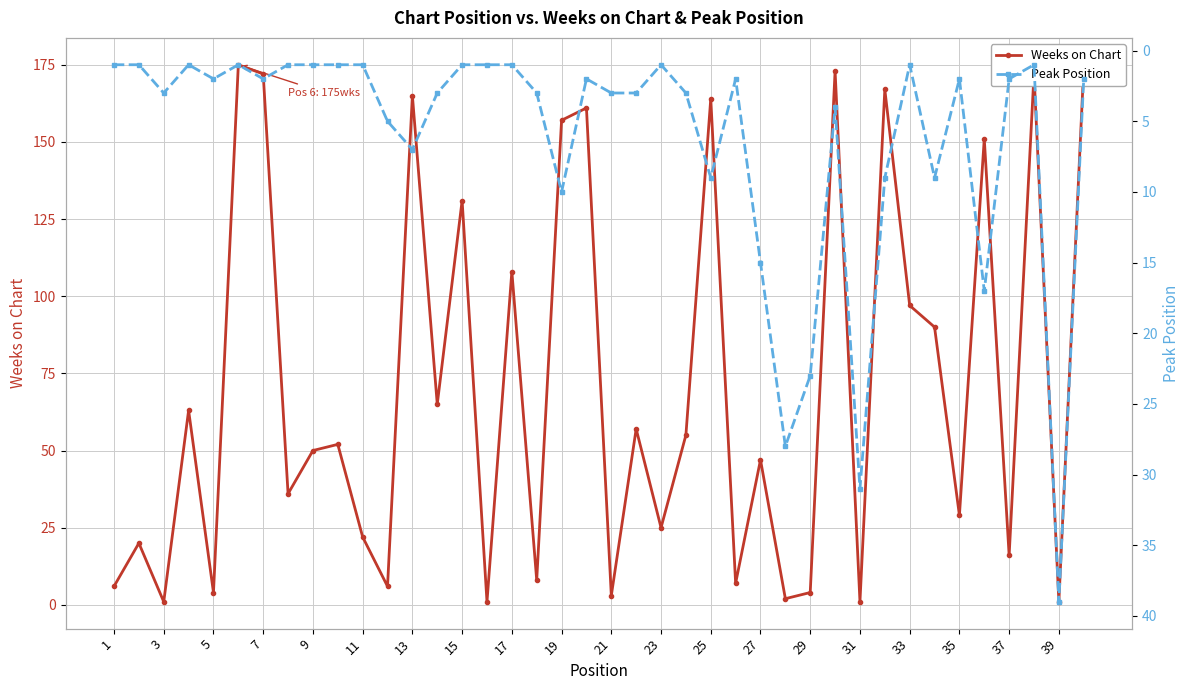

What is the highest value of the Weeks on Chart series?

175